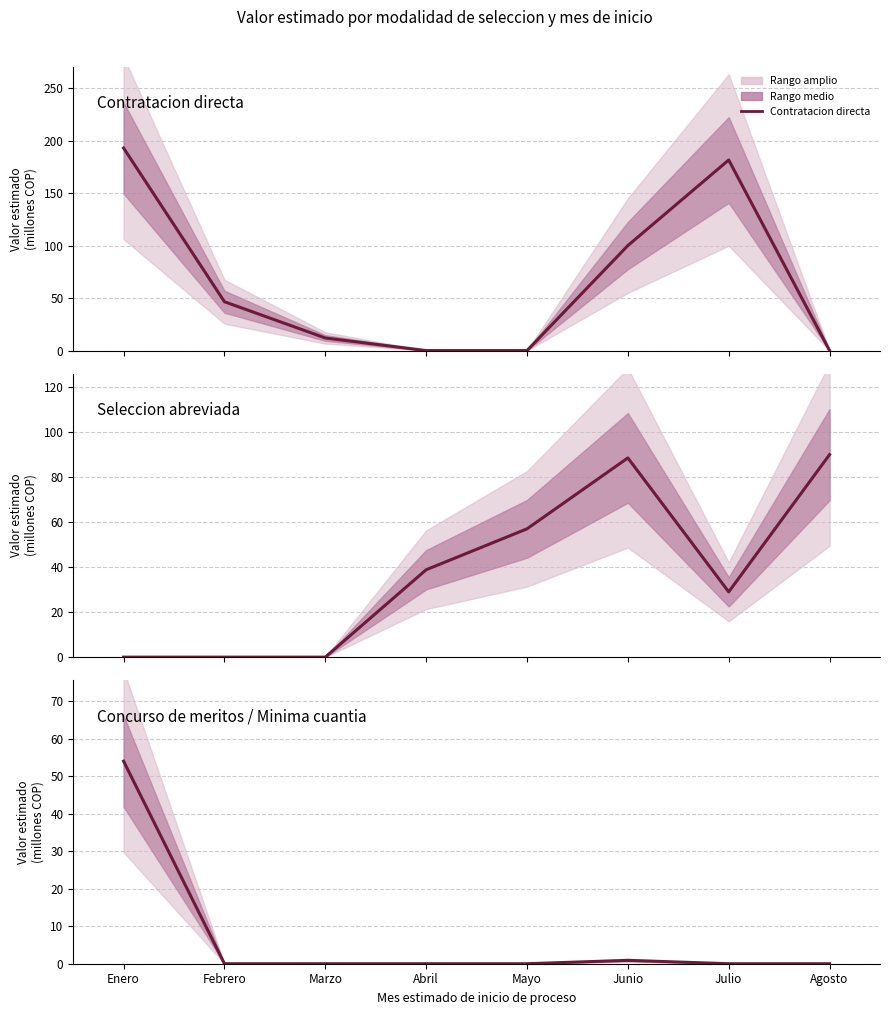

True or false: Contratacion directa and Seleccion abreviada cross at least once.

True